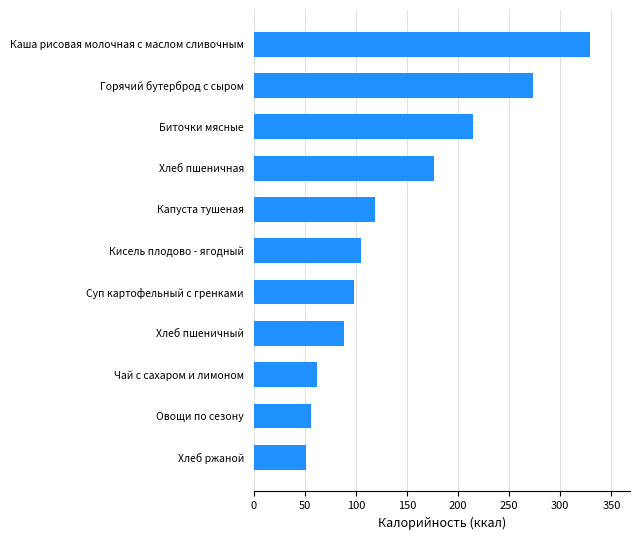

Rank the categories by value from lowest to highest.

Хлеб ржаной, Овощи по сезону, Чай с сахаром и лимоном, Хлеб пшеничный, Суп картофельный с гренками, Кисель плодово - ягодный, Капуста тушеная, Хлеб пшеничная, Биточки мясные, Горячий бутерброд с сыром, Каша рисовая молочная с маслом сливочным